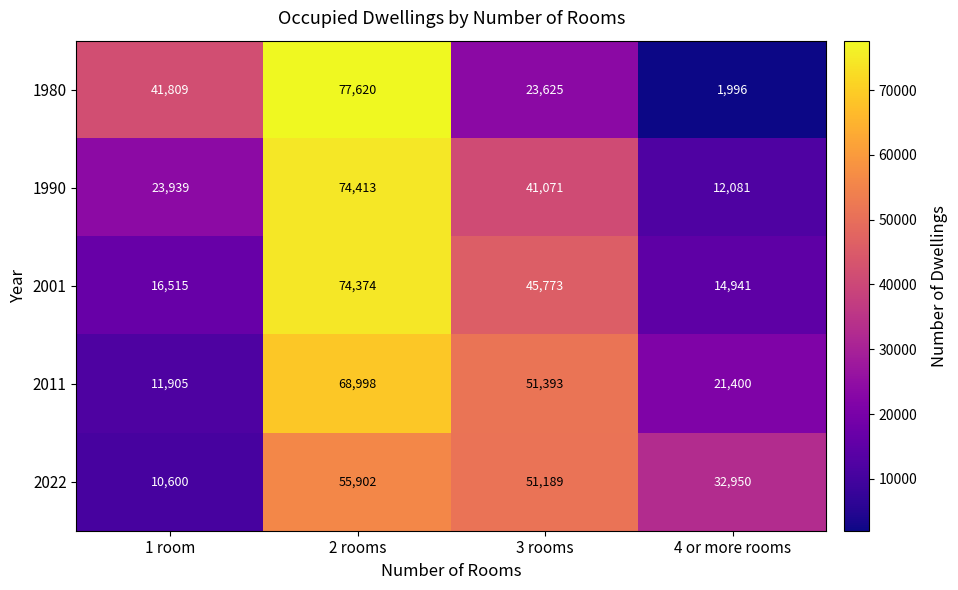

Reading right to left, list all the values displayed in this chart.

1980: 4 or more rooms=1996	3 rooms=23625	2 rooms=77620	1 room=41809
1990: 4 or more rooms=12081	3 rooms=41071	2 rooms=74413	1 room=23939
2001: 4 or more rooms=14941	3 rooms=45773	2 rooms=74374	1 room=16515
2011: 4 or more rooms=21400	3 rooms=51393	2 rooms=68998	1 room=11905
2022: 4 or more rooms=32950	3 rooms=51189	2 rooms=55902	1 room=10600